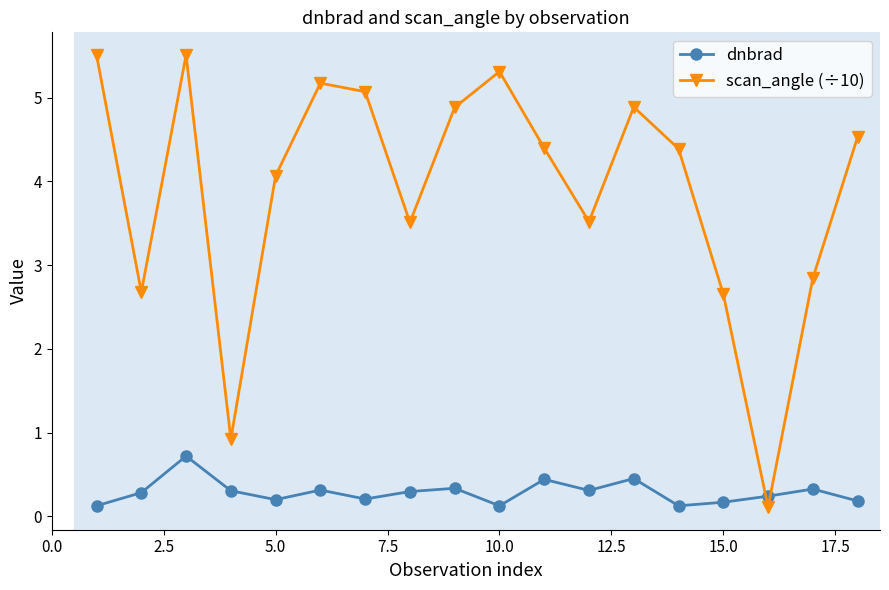

What is the difference between the maximum and second lowest values in the scan_angle (÷10) series?

4.6